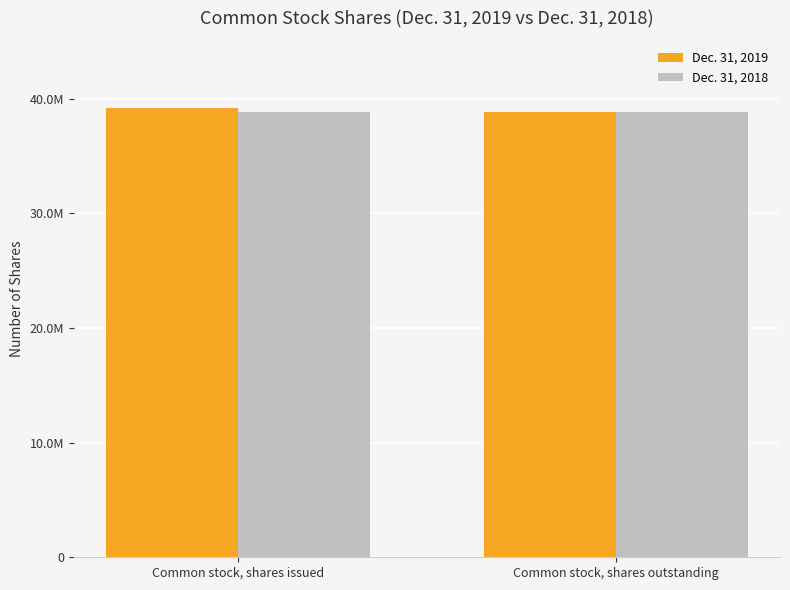

What is the maximum value shown in the chart?

39153195